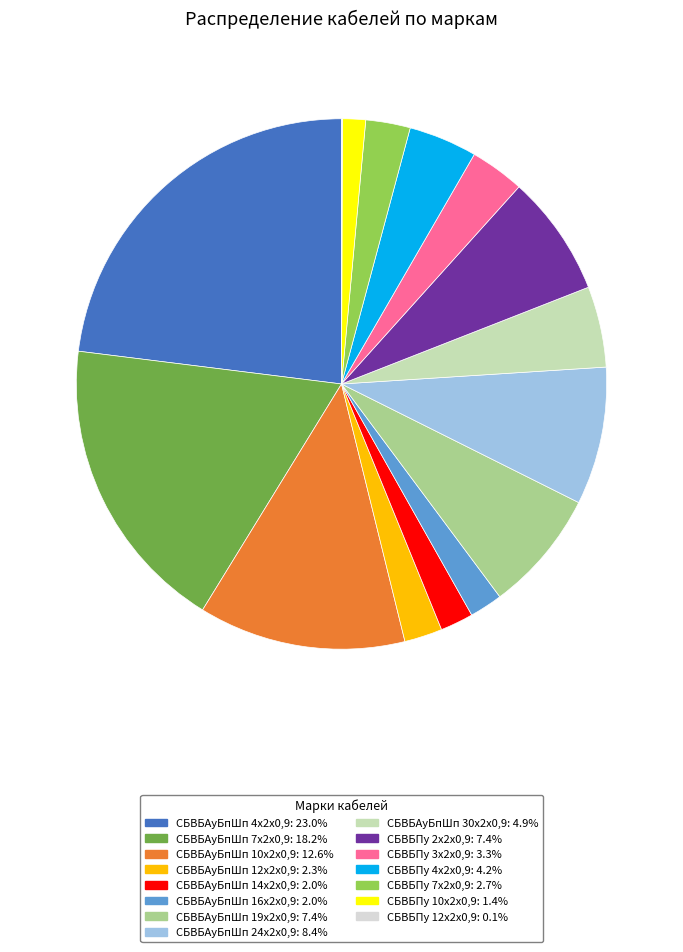

Is the sum of СБВБПу 7х2х0,9 and СБВБПу 2х2х0,9 greater than half?

No